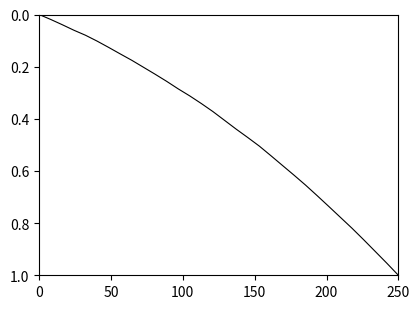

How many categories are shown in the chart?

32